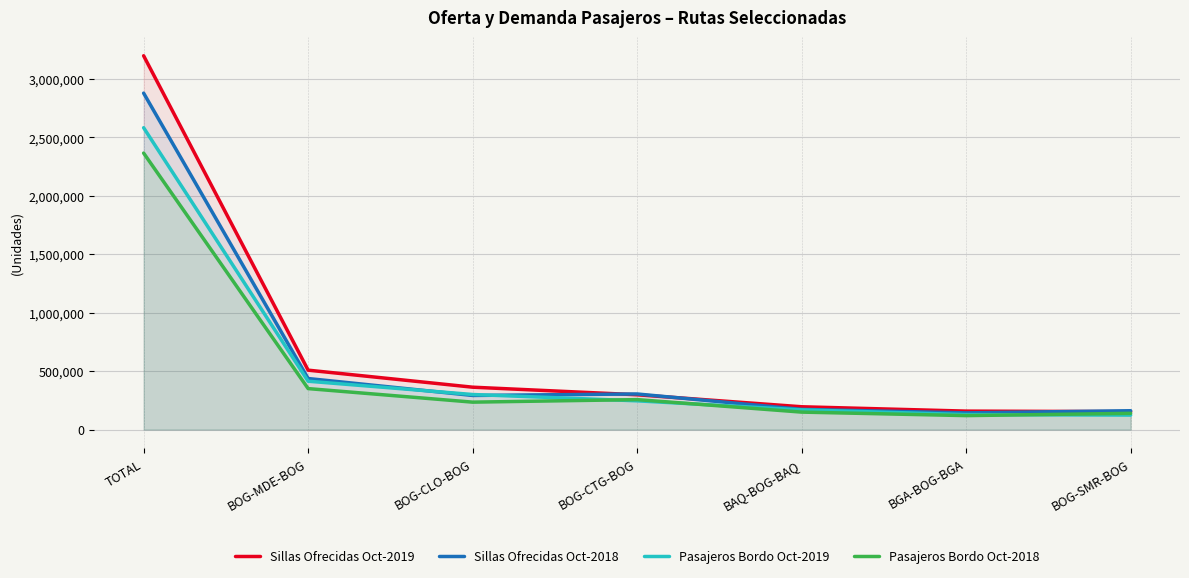

At which label does Sillas Ofrecidas Oct-2019 first exceed 297948?

TOTAL